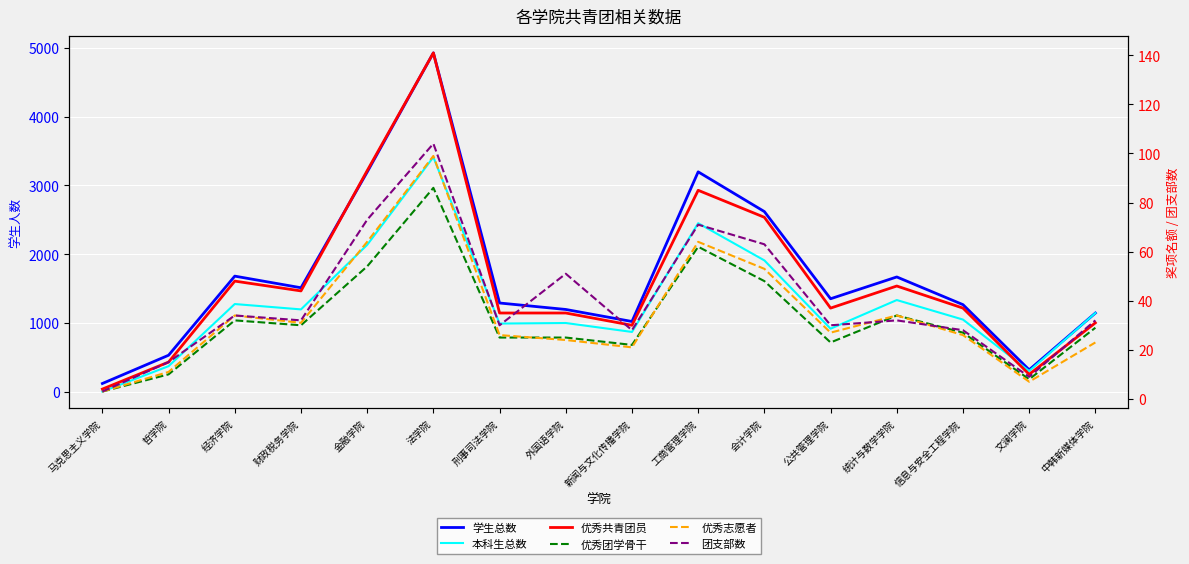

Is this an area chart (filled region under the line)?

No